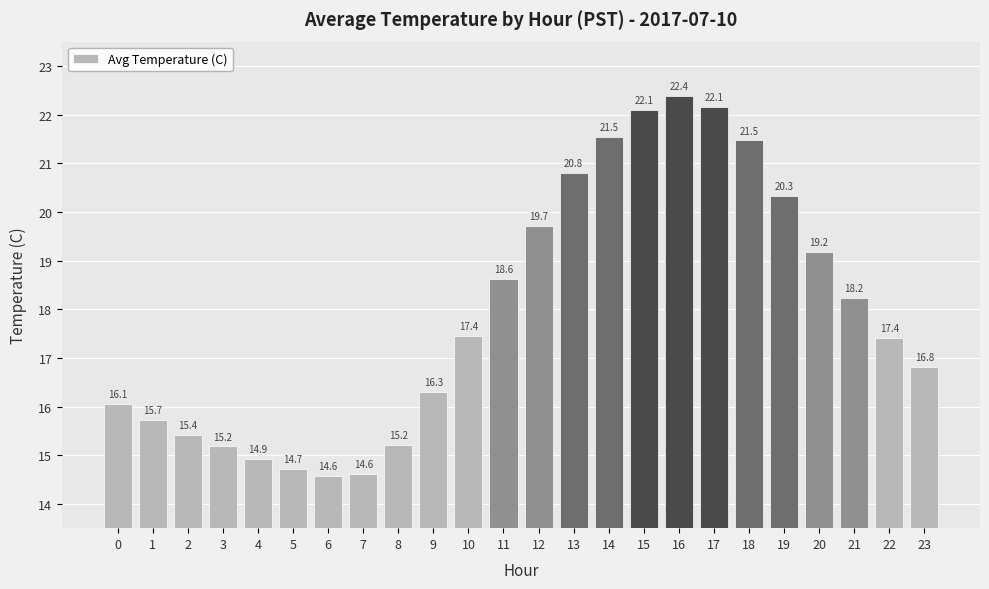

The chart shows a value of 14.7 at 5. True or false?

True